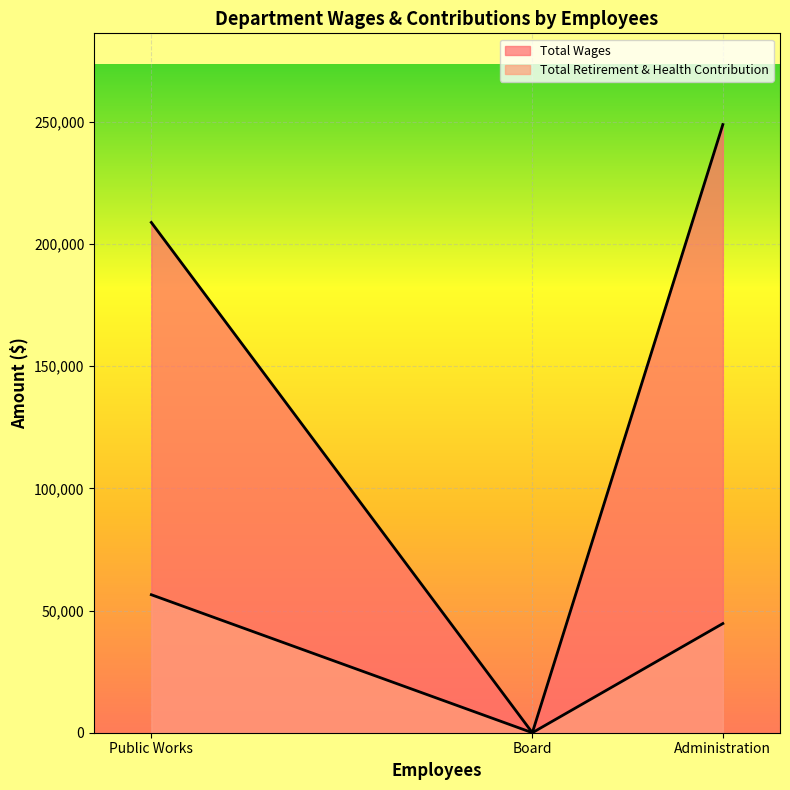

Reading left to right, what are all the values shown in this chart?

Total Wages: Administration=248948	Public Works=208879	Board=0
Total Retirement & Health Contribution: Administration=44689	Public Works=56485	Board=0